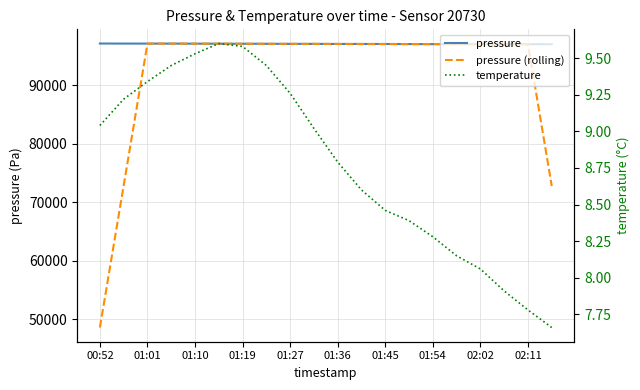

True or false: pressure has more than 2 interior local peaks.

False